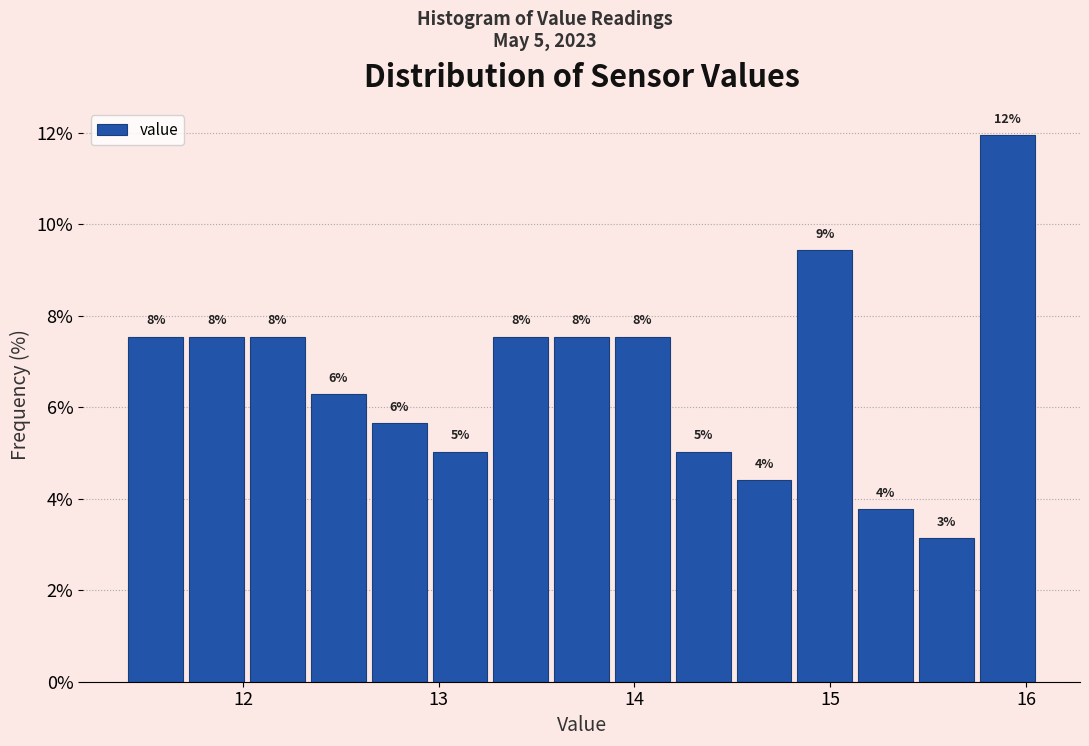

Read against the x-axis, roughly where is the centre of the tallest bar?

15.9